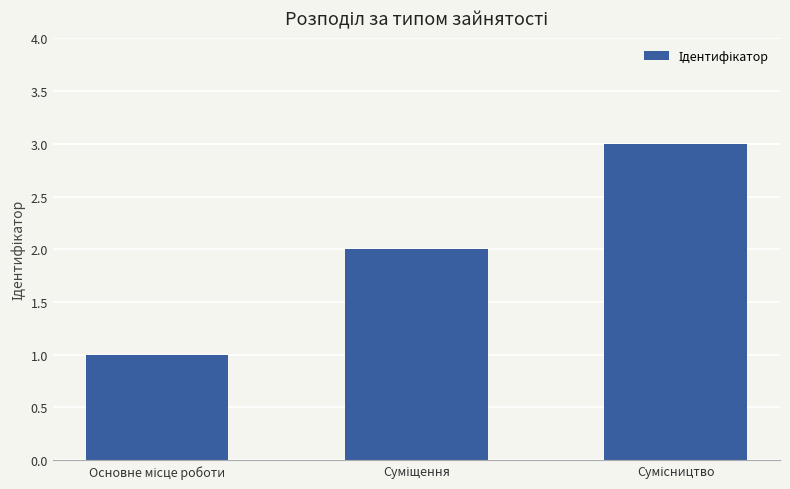

What is the greatest value displayed?

3